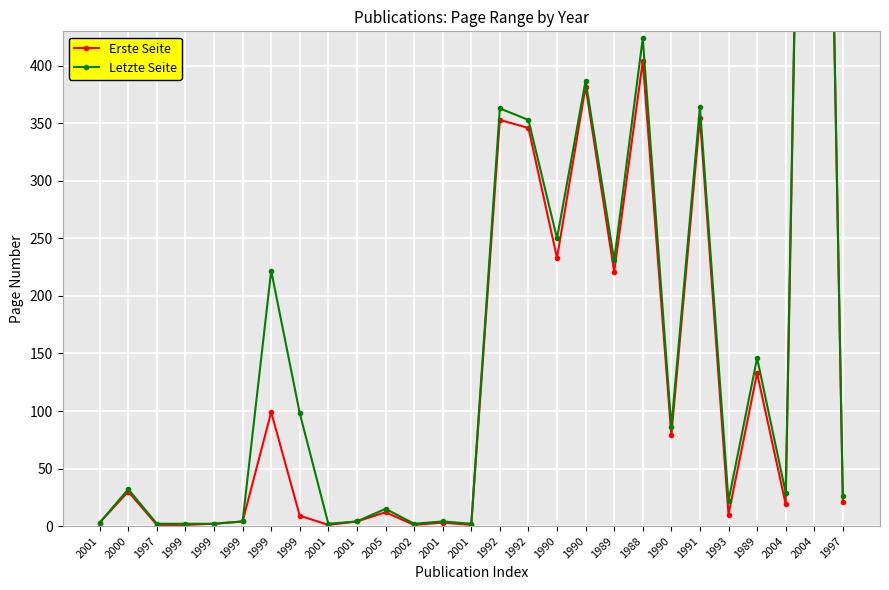

How many interior local valleys does the Erste Seite series have?

8